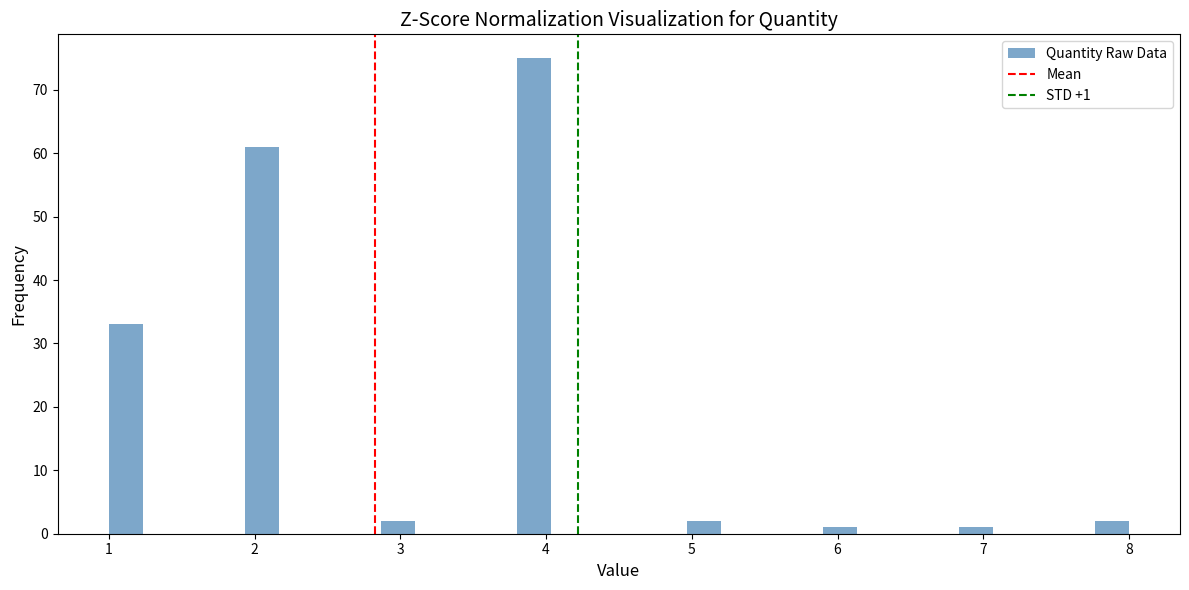

Read against the x-axis, roughly where is the centre of the tallest bar?

3.9